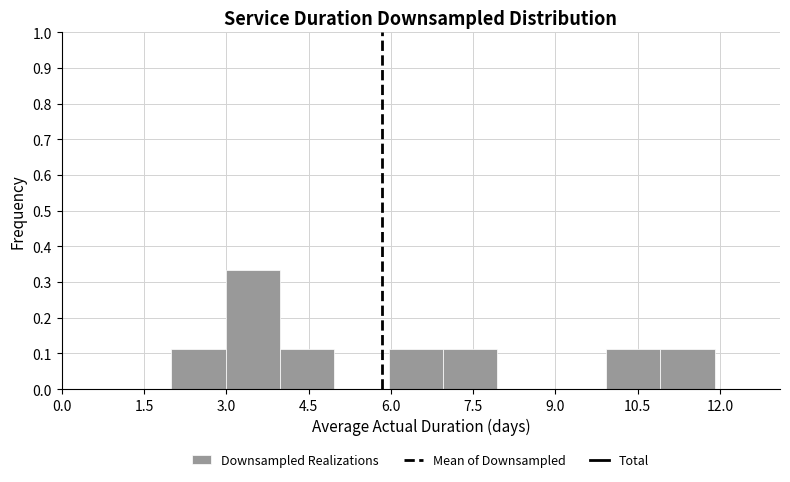

Reading left to right, transcribe this chart: for each bar, give the range it covers on the x-axis and its height. Neither the bar edges nor the heights are printed on the chart, so give them approximately, as read against the axes.

2 to 3: 0.11
3 to 4: 0.33
4 to 5: 0.11
5 to 6: 0
6 to 7: 0.11
7 to 8: 0.11
8 to 9: 0
9 to 10: 0
10 to 11: 0.11
11 to 12: 0.11